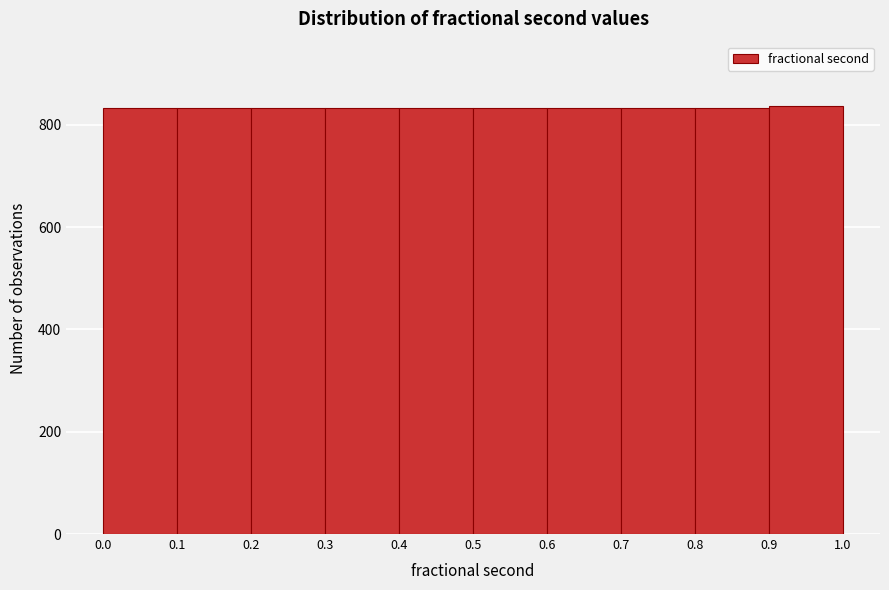

What is the height of the bar covering 0.2 to 0.3 on the x-axis? The values are not printed on the chart, so give them approximately, as read against the axis.

840